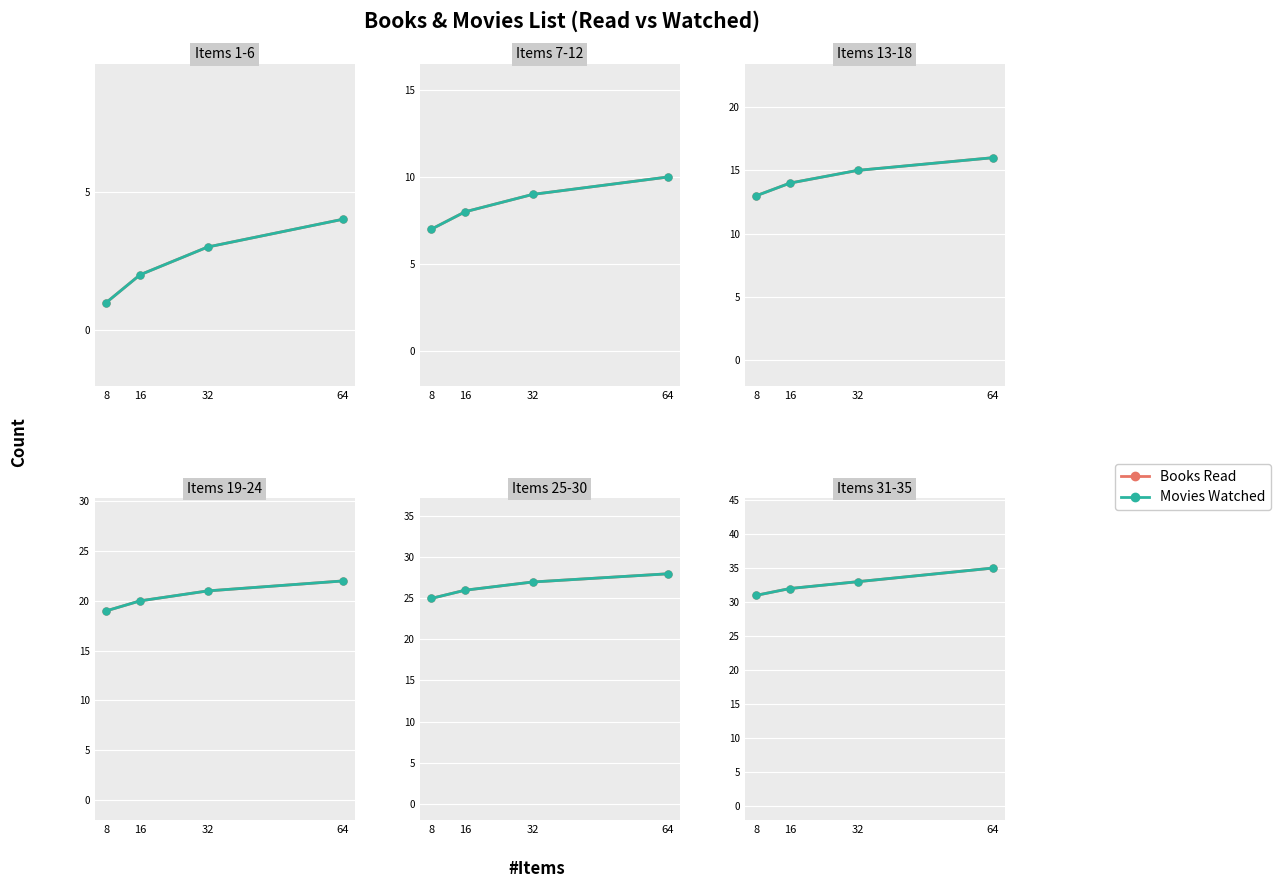

What are all the series names shown in the legend?

Books Read, Movies Watched